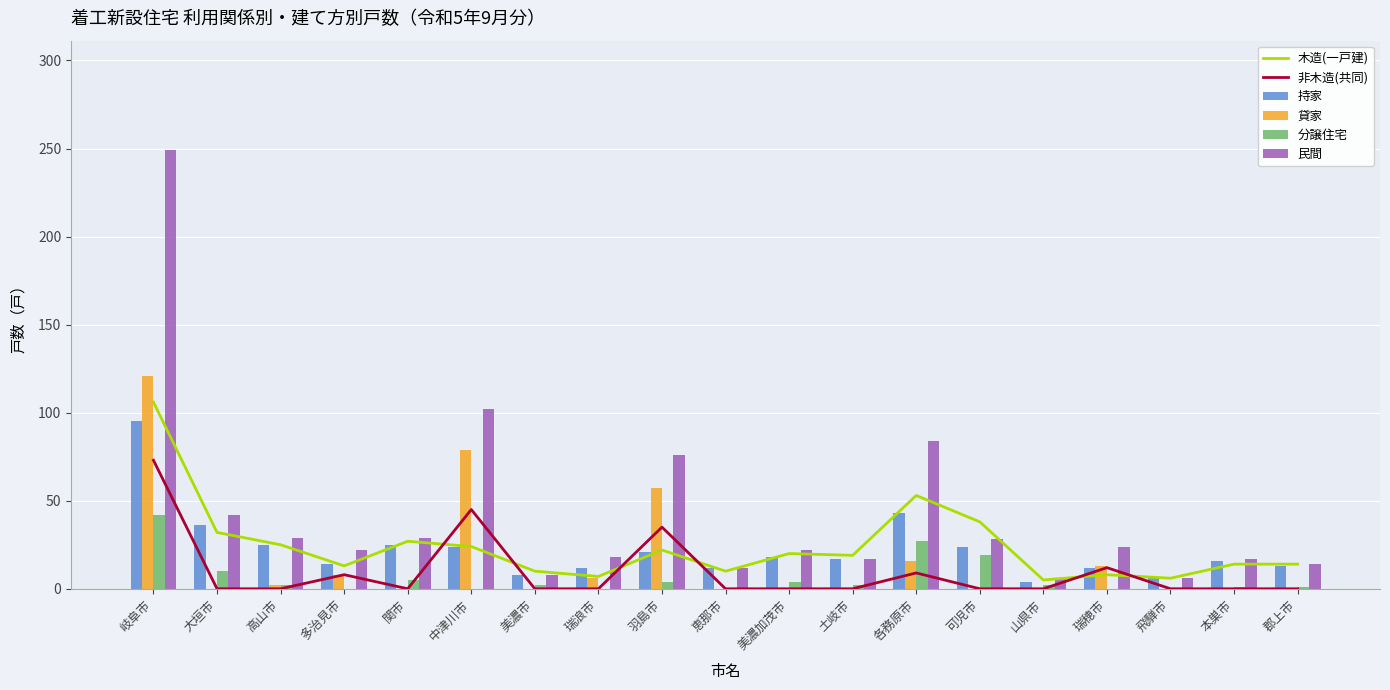

Rank the series by their maximum value, from lowest to highest.

分譲住宅, 非木造(共同), 持家, 木造(一戸建), 貸家, 民間